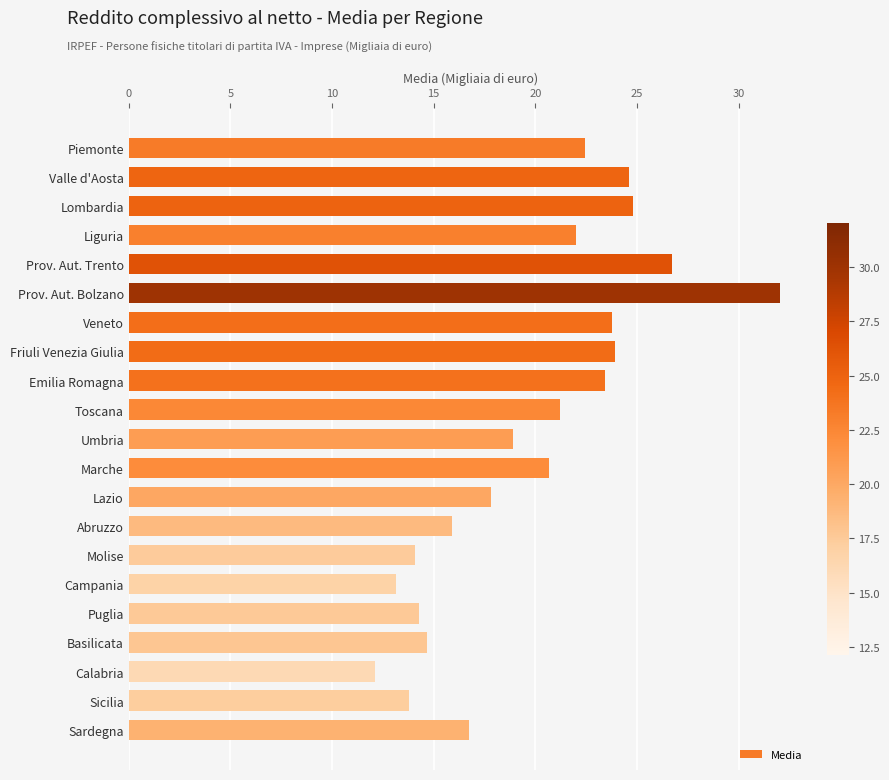

True or false: the data shows 23.9 at Friuli Venezia Giulia.

True